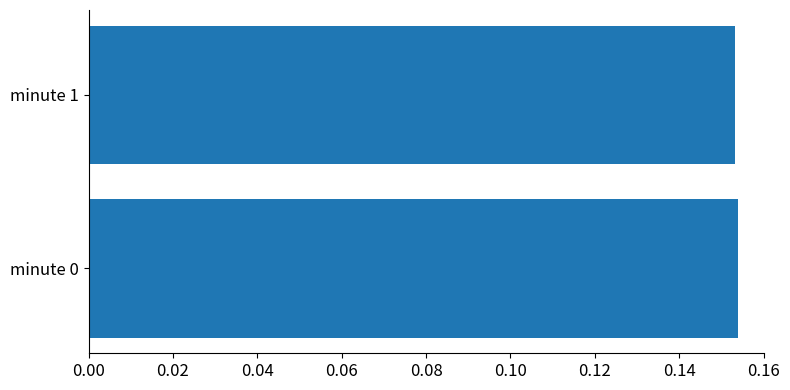

What is the sum of the values at minute 1 and minute 0?

0.3